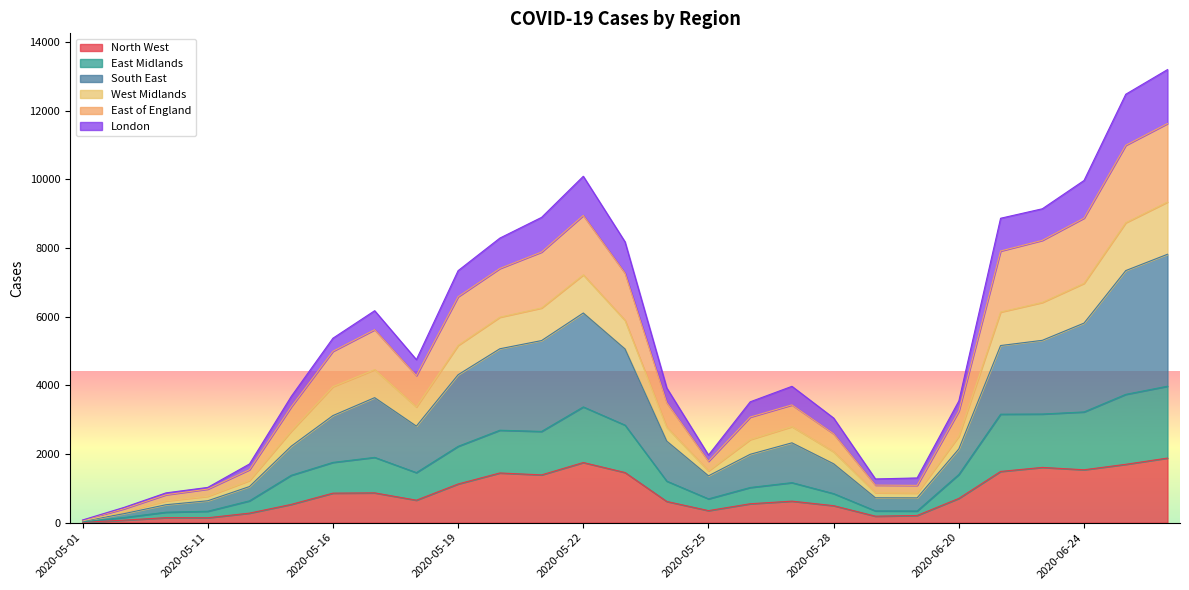

What is the label of the 20th point from the left?

2020-05-29